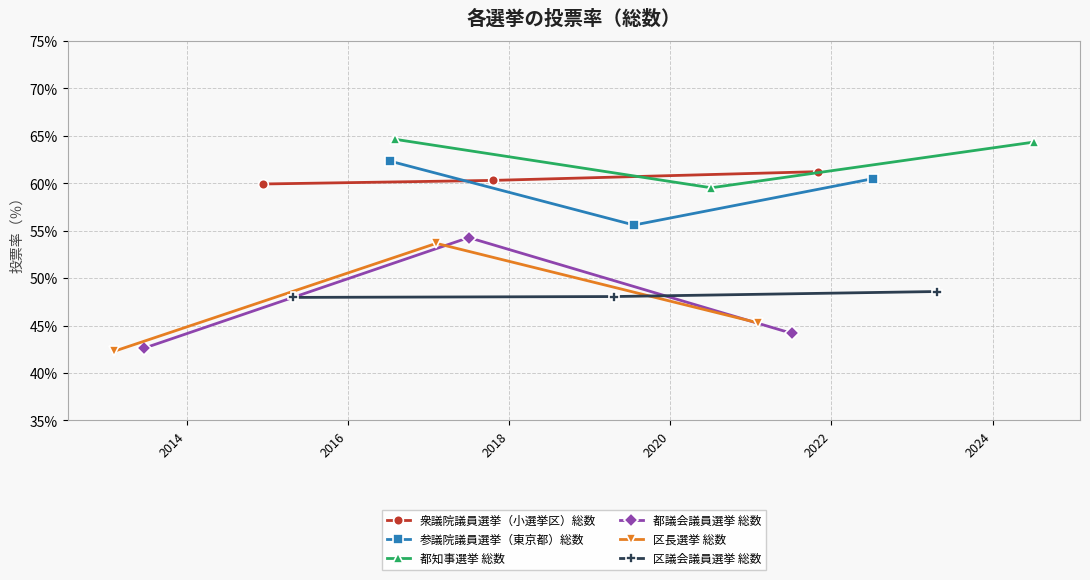

Reading left to right, extract all data points from this chart.

衆議院議員選挙（小選挙区）総数: 59.9	60.3	61.2
参議院議員選挙（東京都）総数: 62.3	55.6	60.5
都知事選挙 総数: 64.7	59.5	64.3
都議会議員選挙 総数: 42.6	54.3	44.2
区長選挙 総数: 42.3	53.7	45.3
区議会議員選挙 総数: 48.0	48.1	48.6